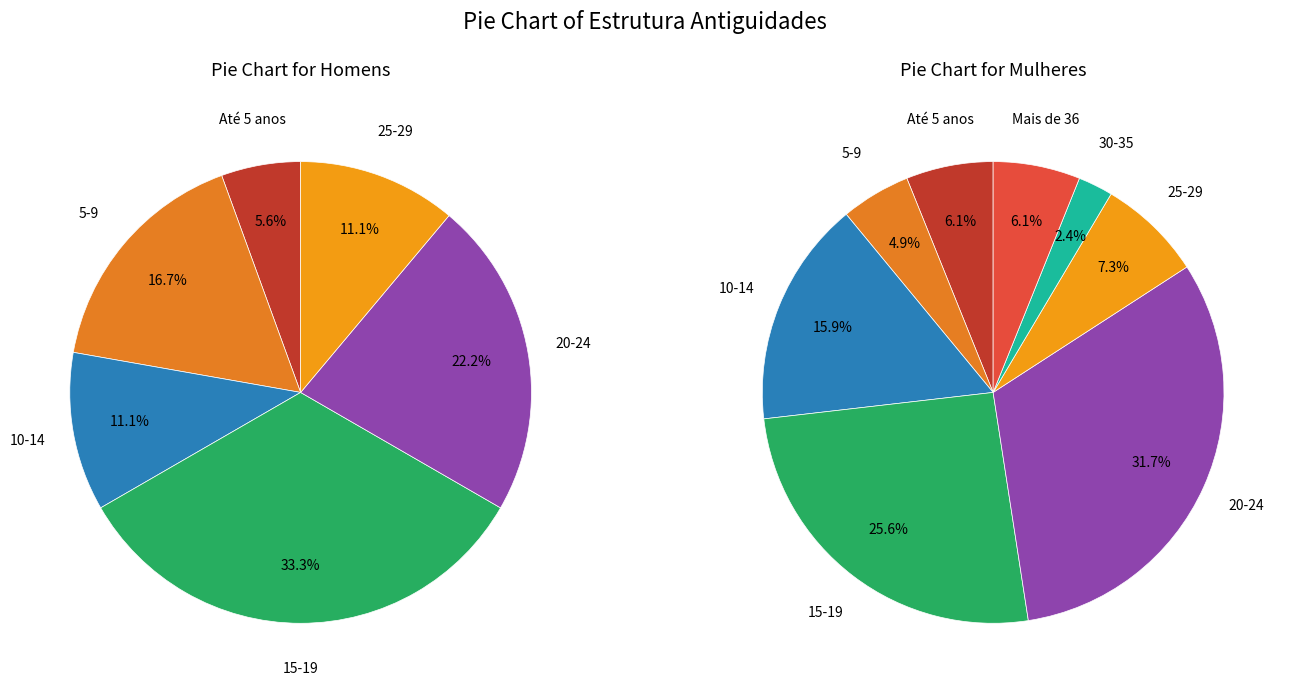

What is the smallest slice in the pie chart?

30-35